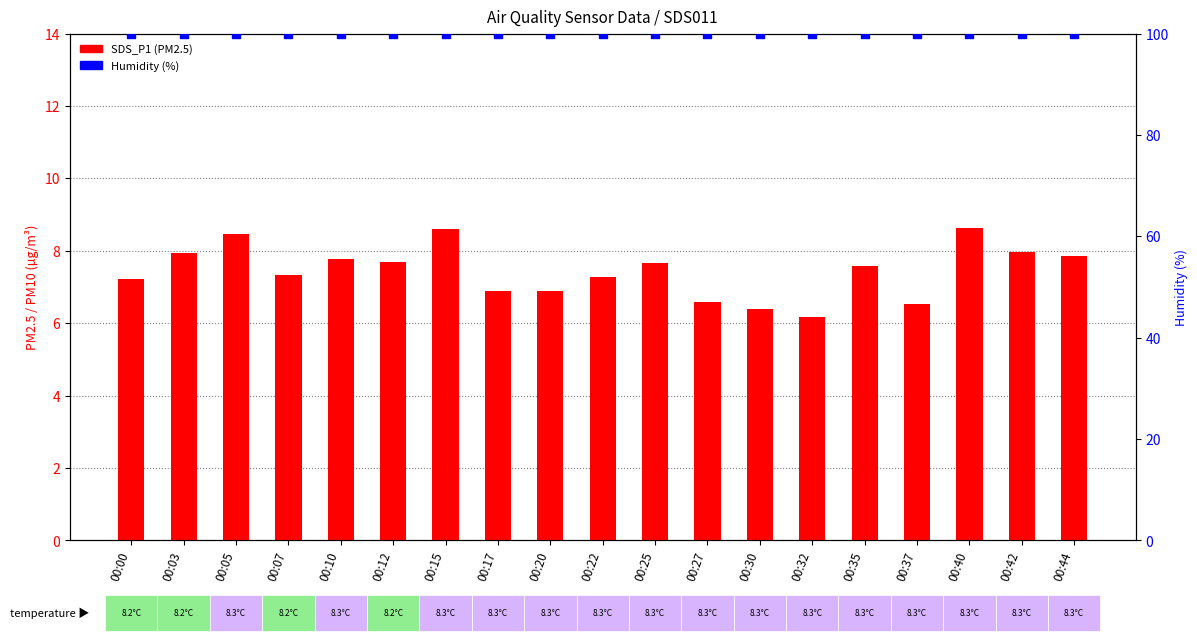

At which category is the sum across all series the highest?

00:40